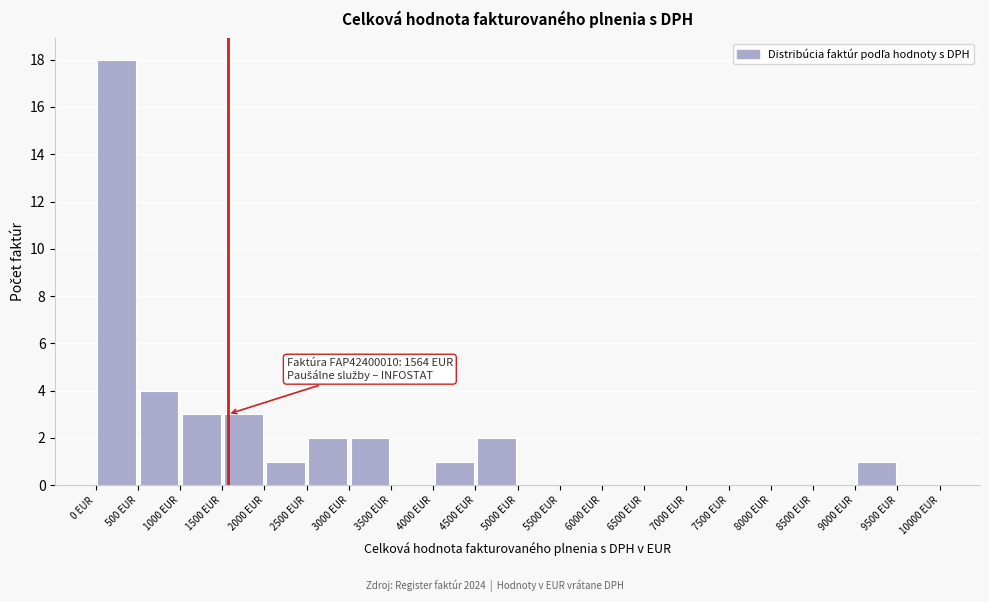

Over which range of the x-axis is the bar tallest?

0 to 500